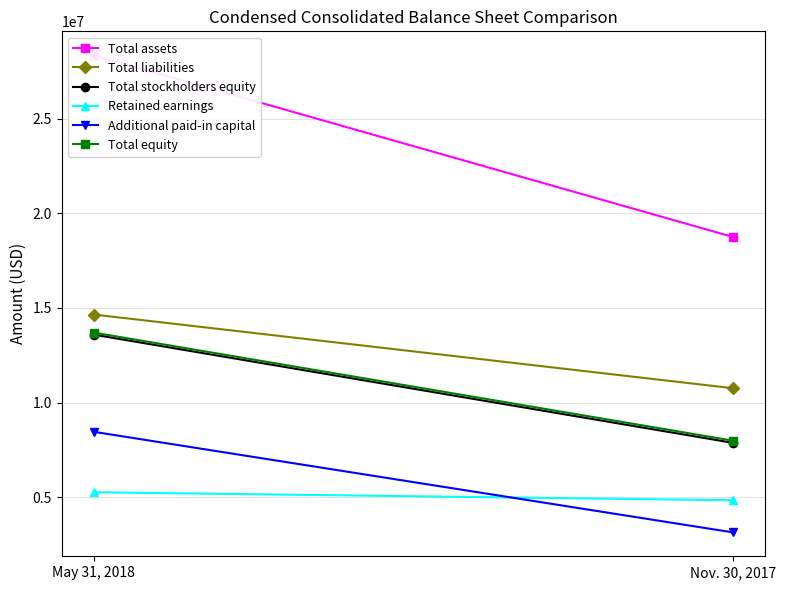

What is the maximum value for Total assets?

28351109